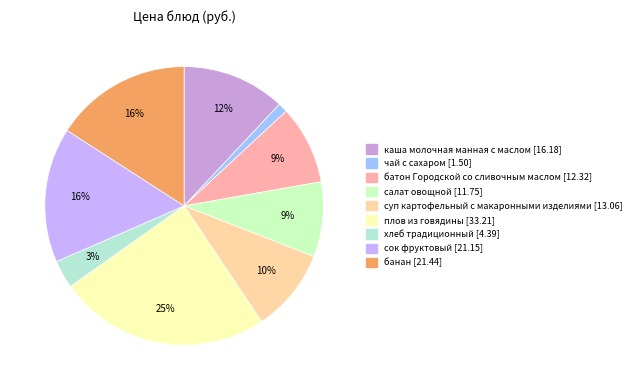

How many slices are in this pie chart?

9